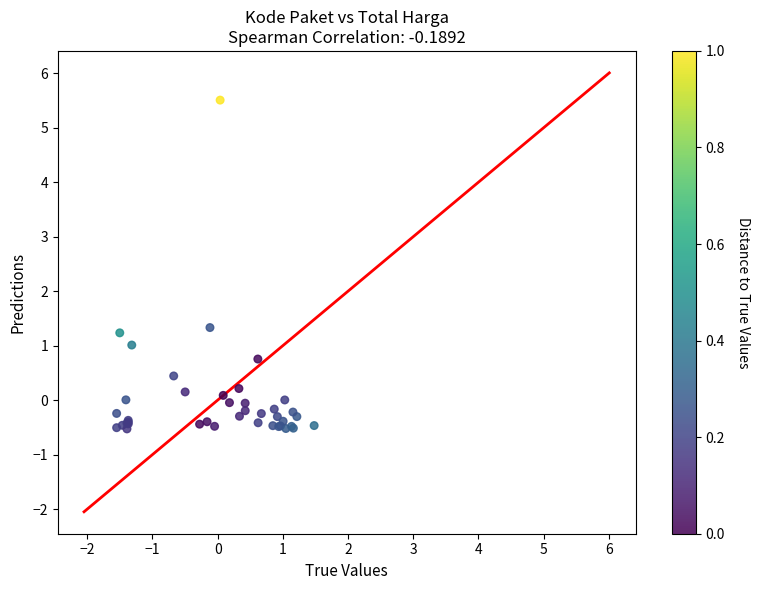

What Y value in the scatter plot is closest to 2?

1.3